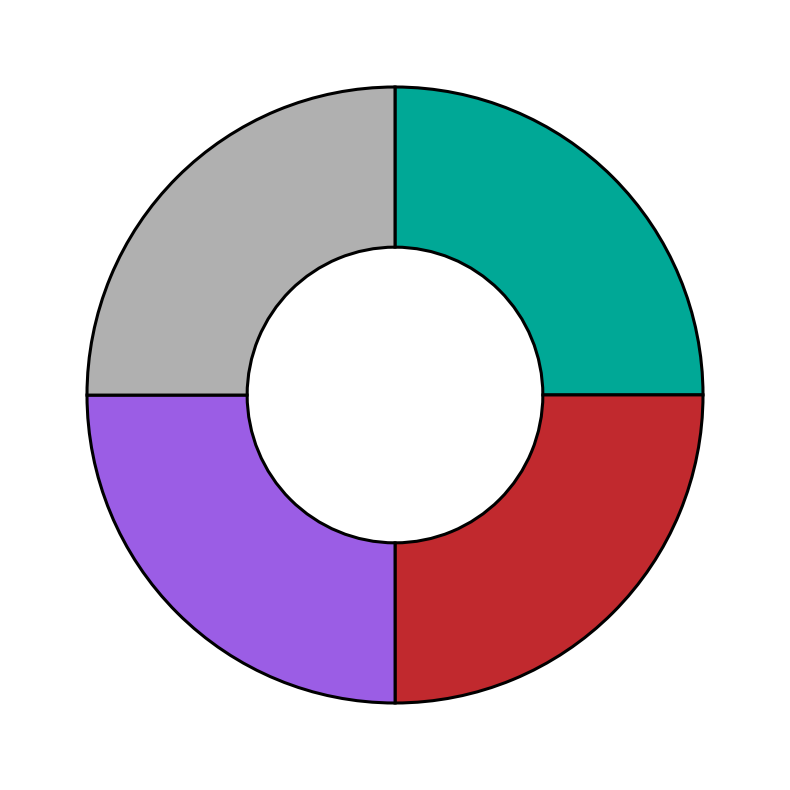

Is there any slice that represents more than half of the pie?

No